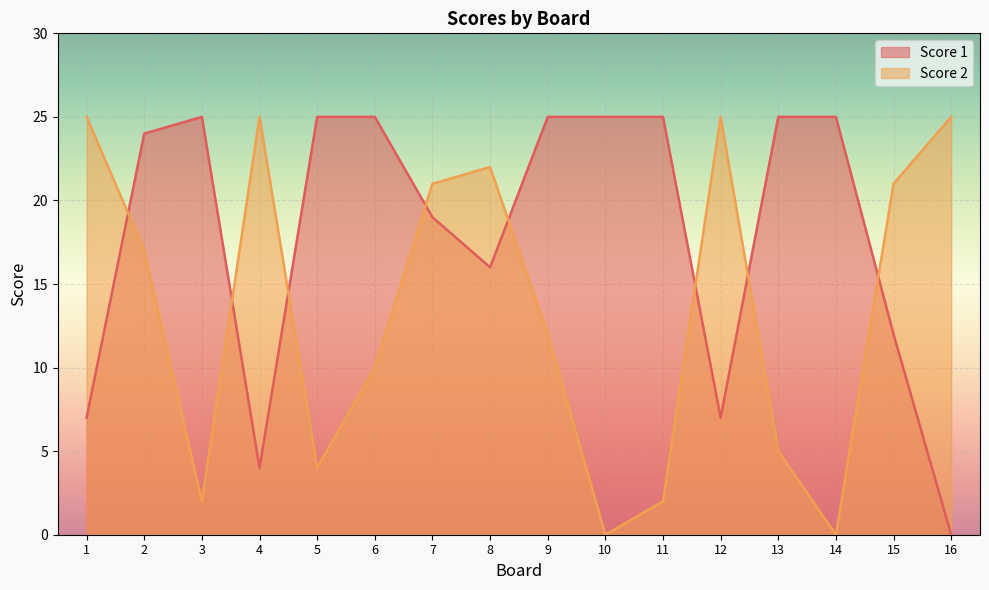

What is the approximate value of Score 2 at 6, to the nearest 5?

10